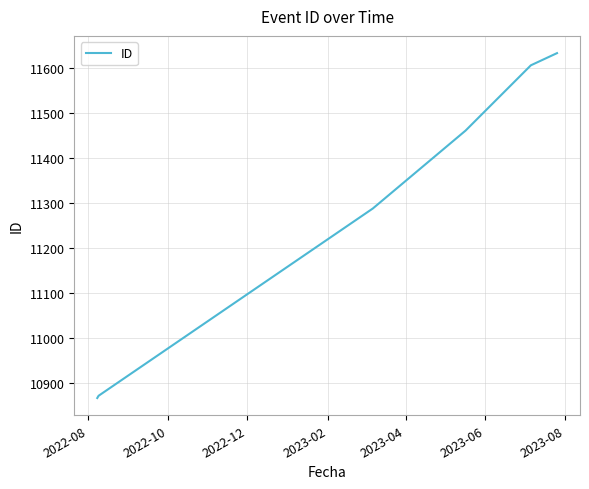

What is the maximum value shown in the chart?

11632